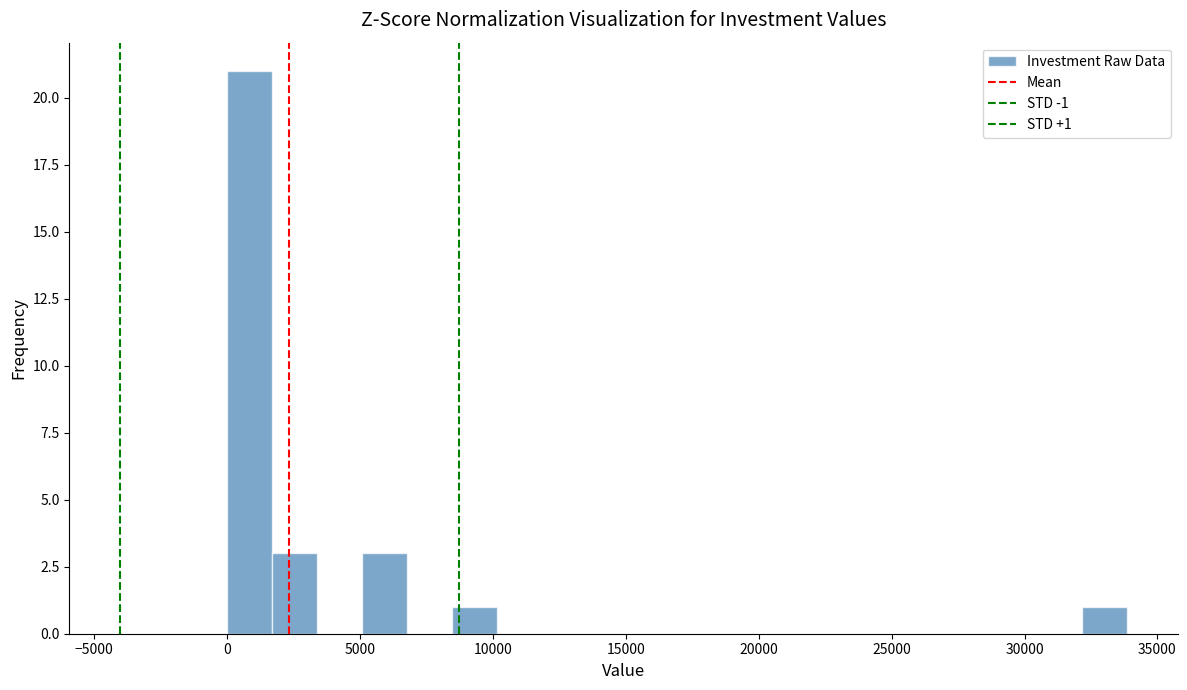

Read against the x-axis, roughly where is the centre of the tallest bar?

1000